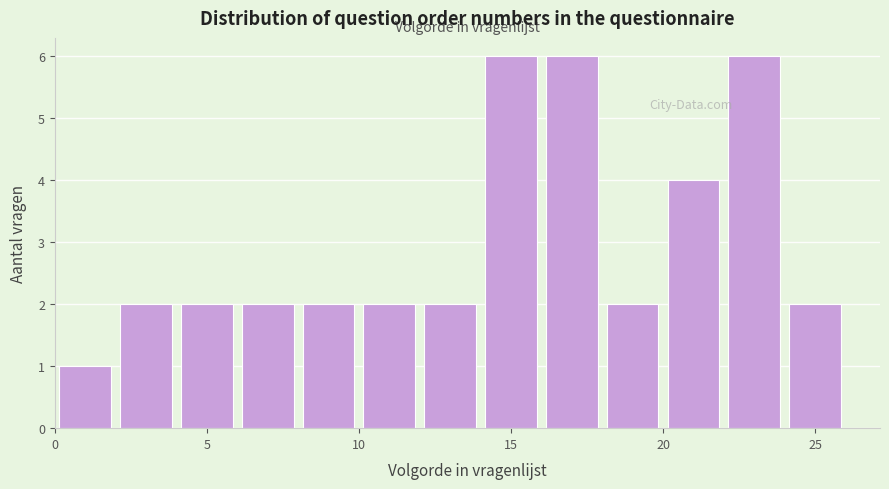

Reading left to right, transcribe this chart: for each bar, give the range it covers on the x-axis and its height. The values are not printed on the chart, so give them approximately, as read against the axis.

0 to 2: 1
2 to 4: 2
4 to 6: 2
6 to 8: 2
8 to 10: 2
10 to 12: 2
12 to 14: 2
14 to 16: 6
16 to 18: 6
18 to 20: 2
20 to 22: 4
22 to 24: 6
24 to 26: 2